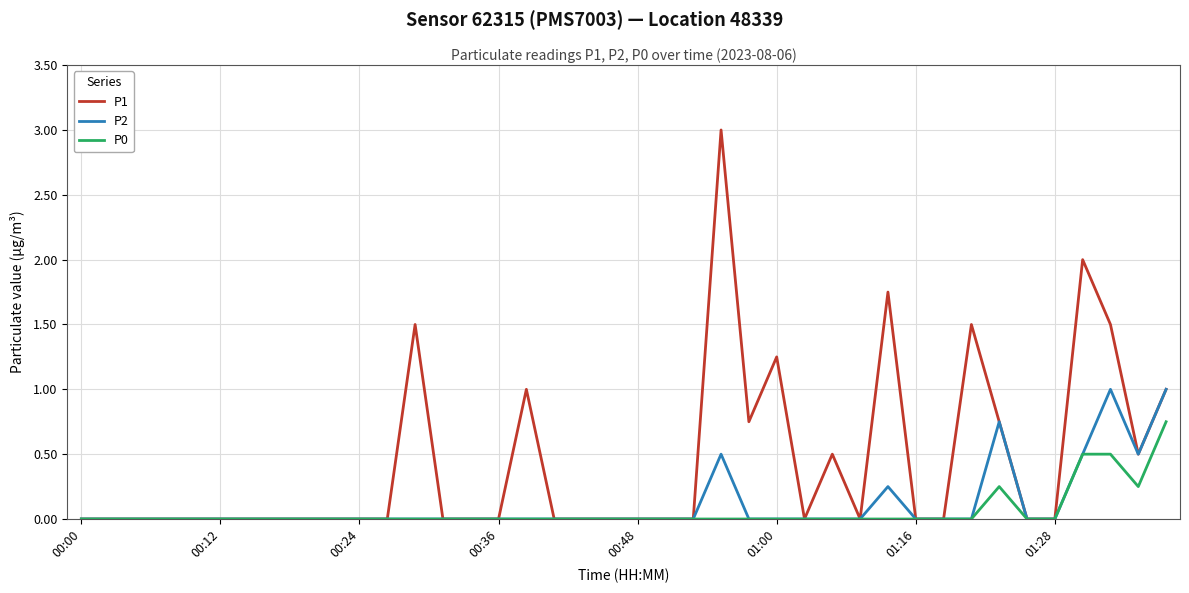

List the series in order of their peak value, lowest first.

P0, P2, P1